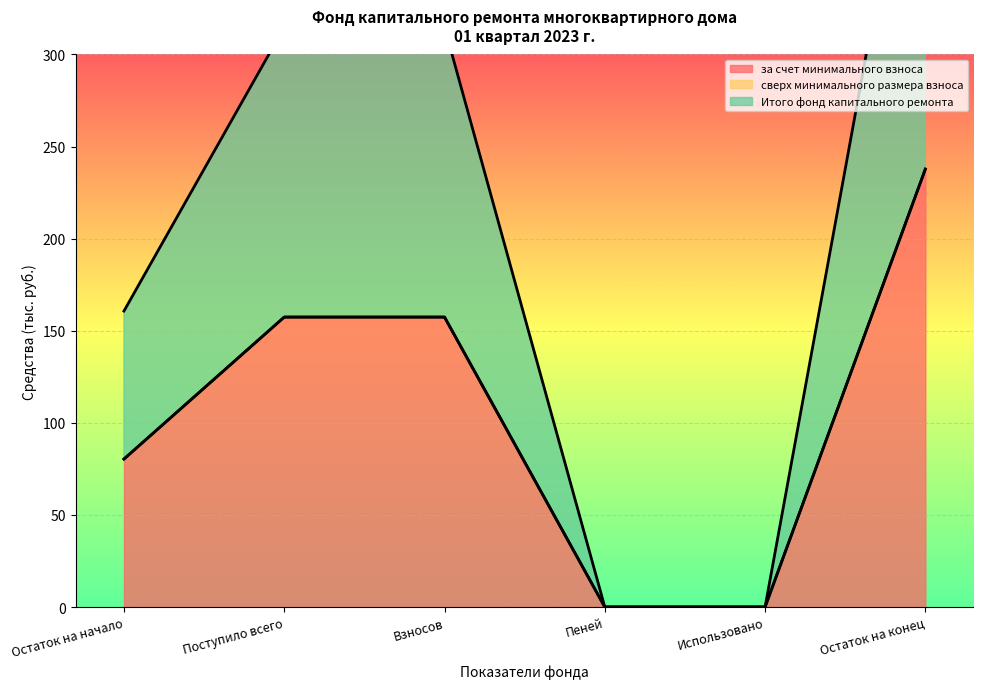

The за счет минимального взноса series shows 219.3 at Поступило всего. True or false?

False